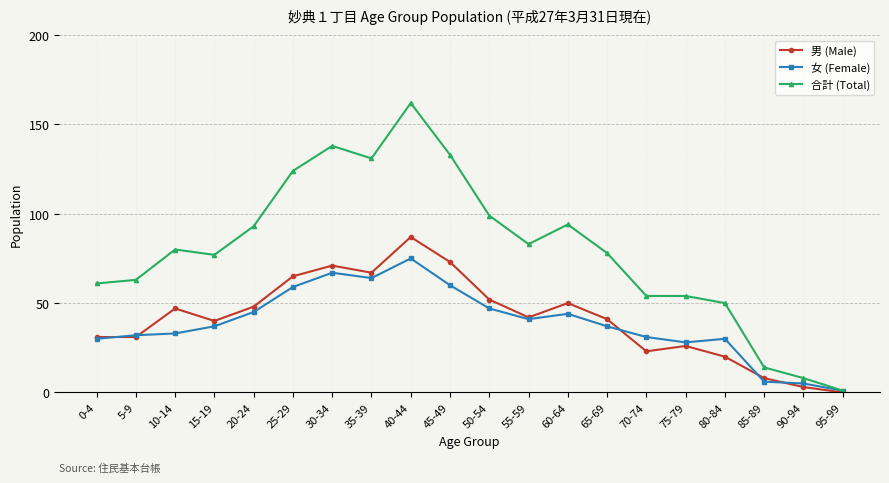

How many interior local peaks does the 男 (Male) series have?

5